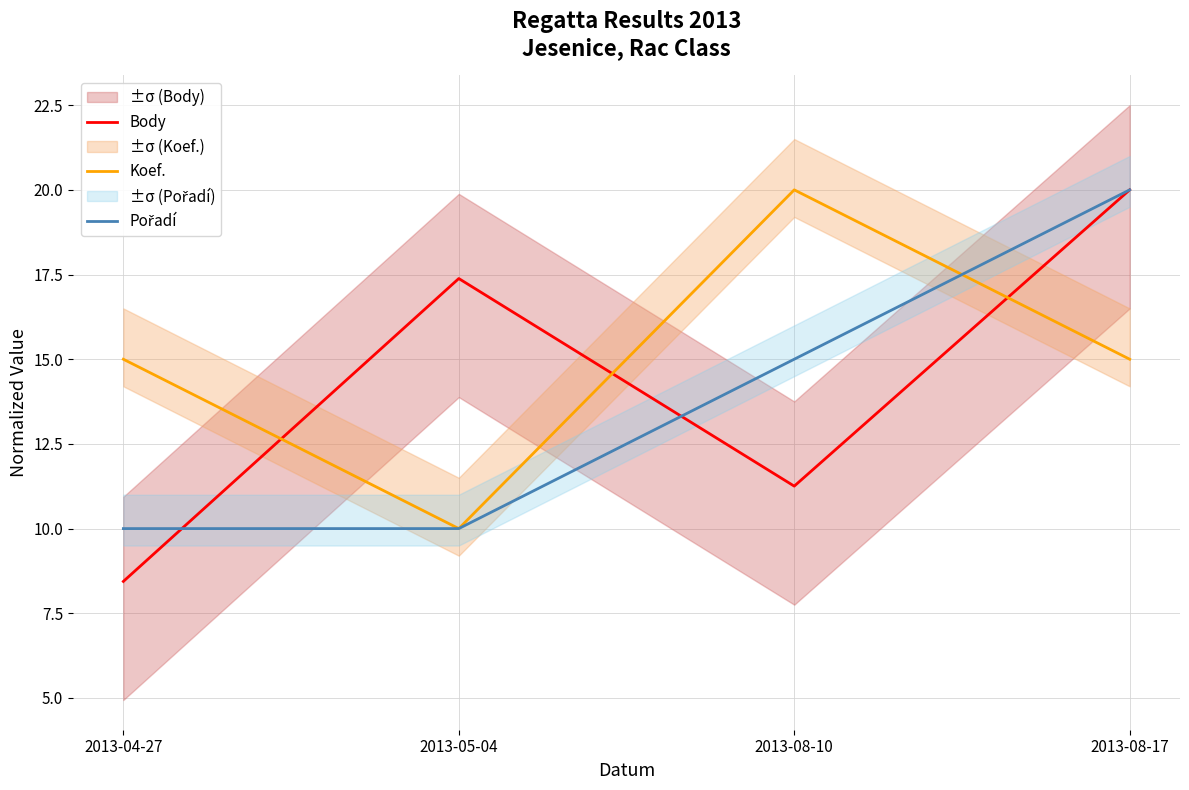

The Koef. series shows 13.4 at 2013-05-04. True or false?

False